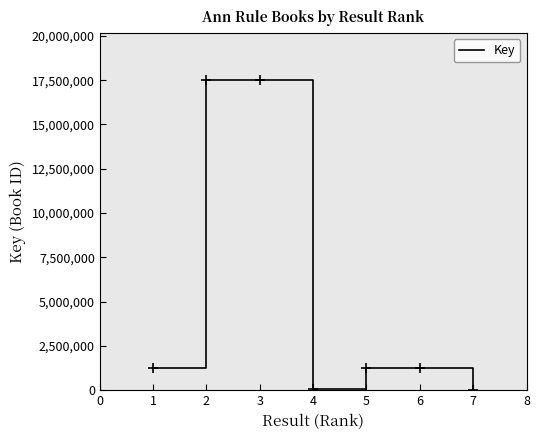

What is the difference between the second highest and minimum values?

17520160